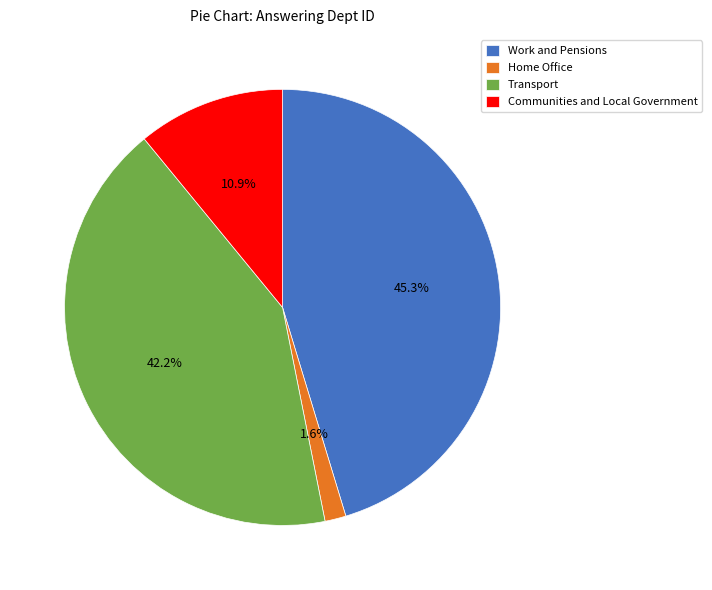

To the nearest percent, what is the difference between the Work and Pensions and Transport slice percentages?

3%